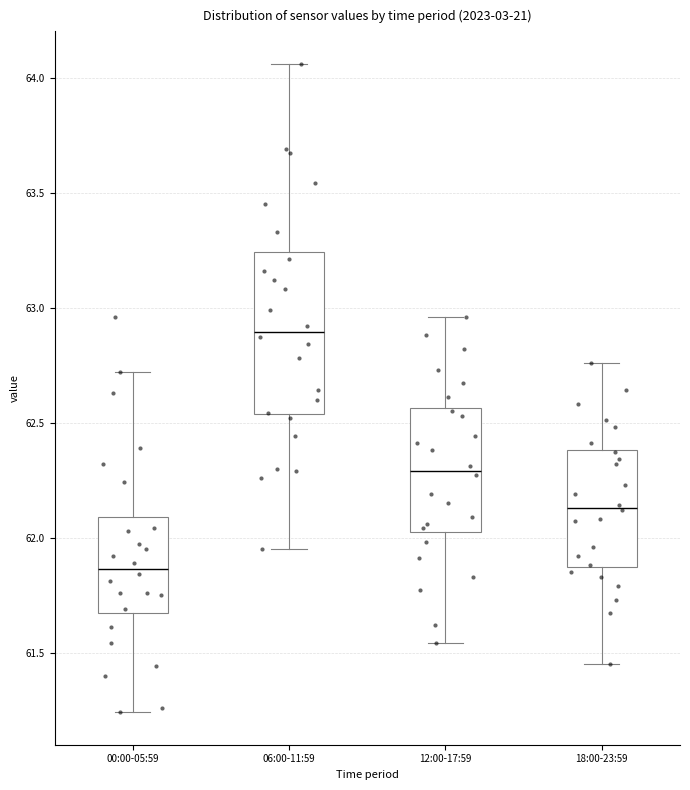

Which box is the tallest, from its lower edge to its upper edge?

06:00-11:59